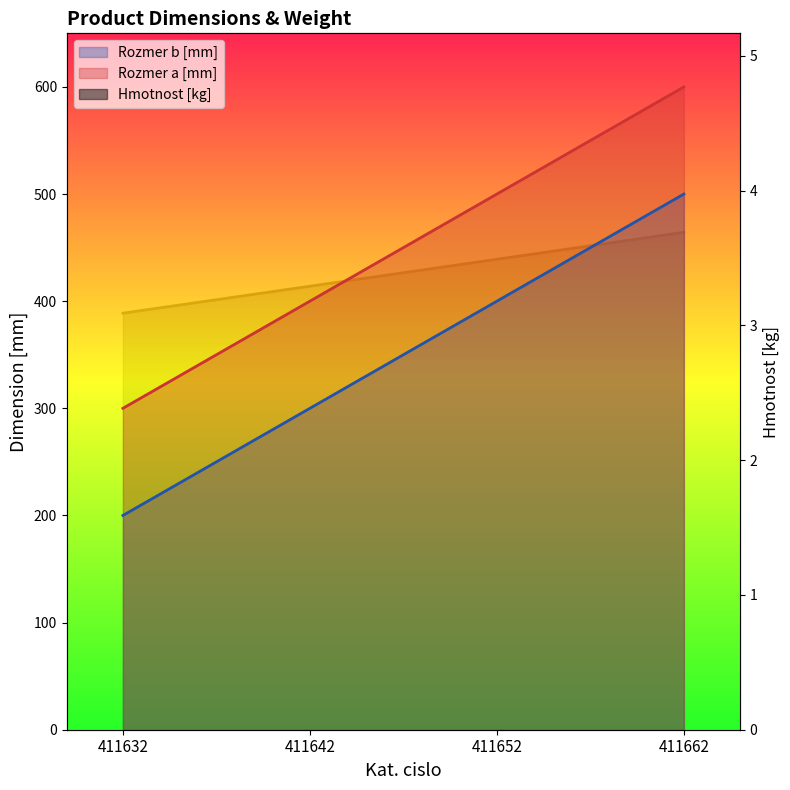

Does the chart display data point markers on the line(s)?

No